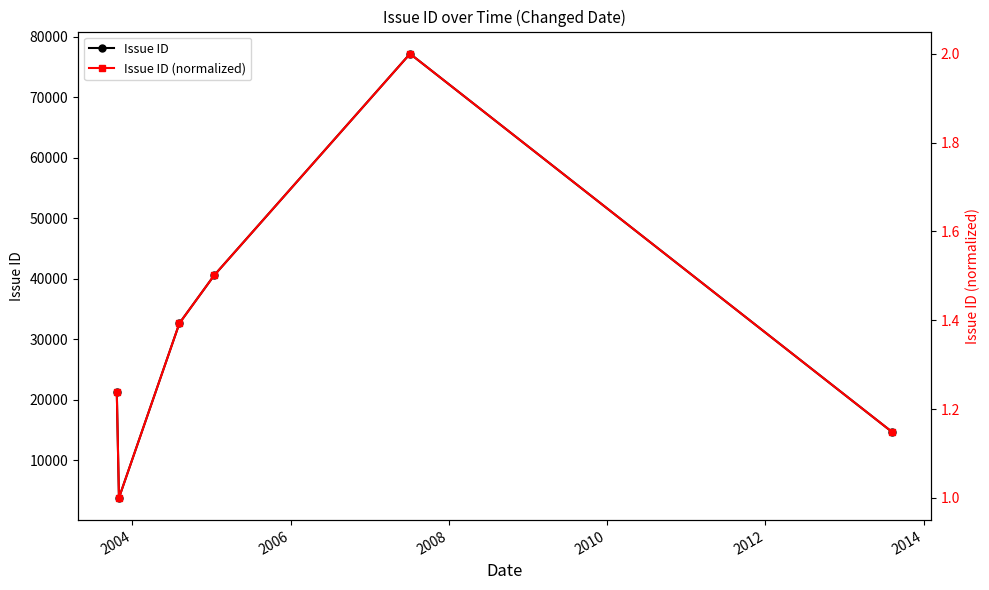

Where is the first local minimum for Issue ID?

2004